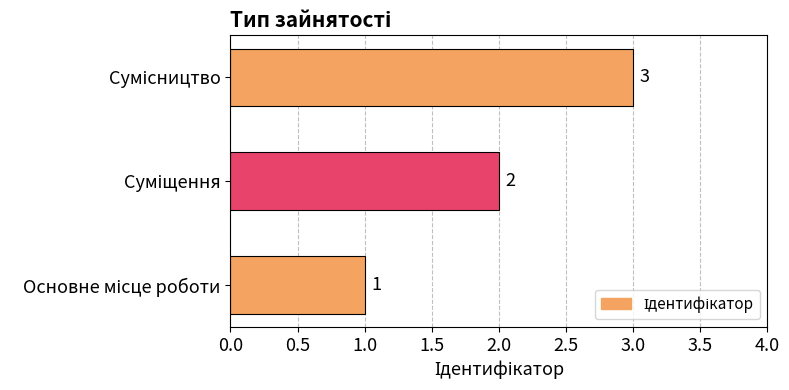

What is the sum of all values?

6